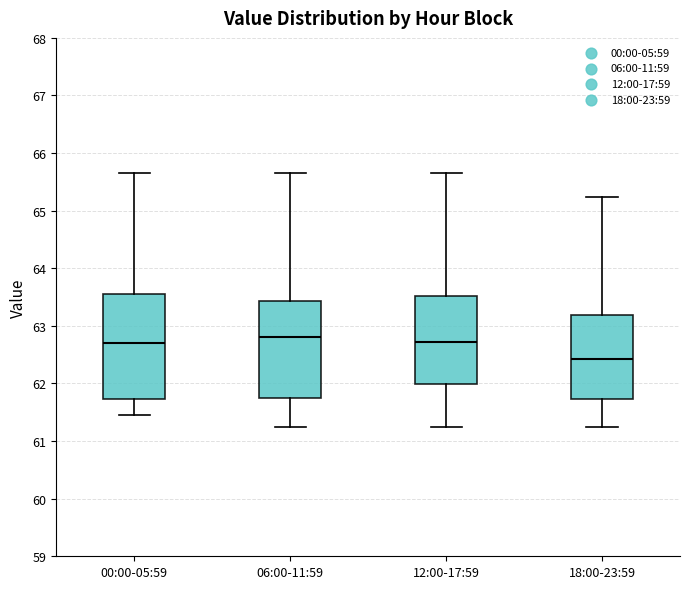

Which box is the tallest, from its lower edge to its upper edge?

00:00-05:59